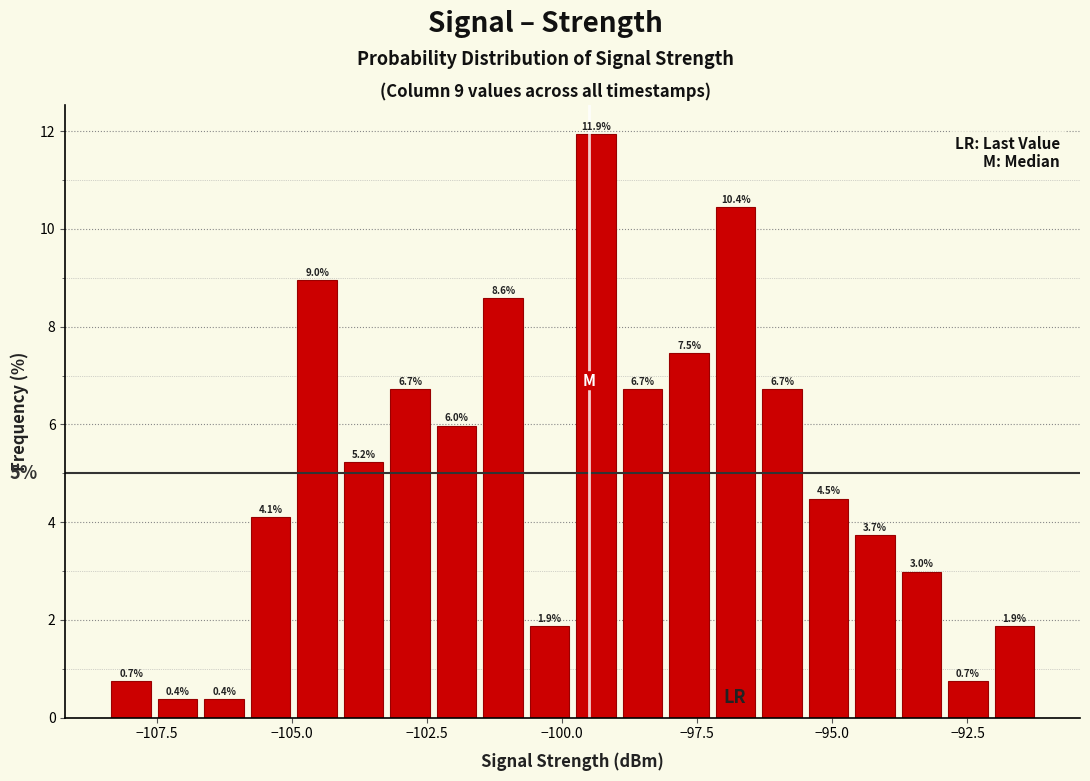

Around what value on the x-axis is the tallest bar? Give the approximate position of its centre, as read against the axis.

-99.5